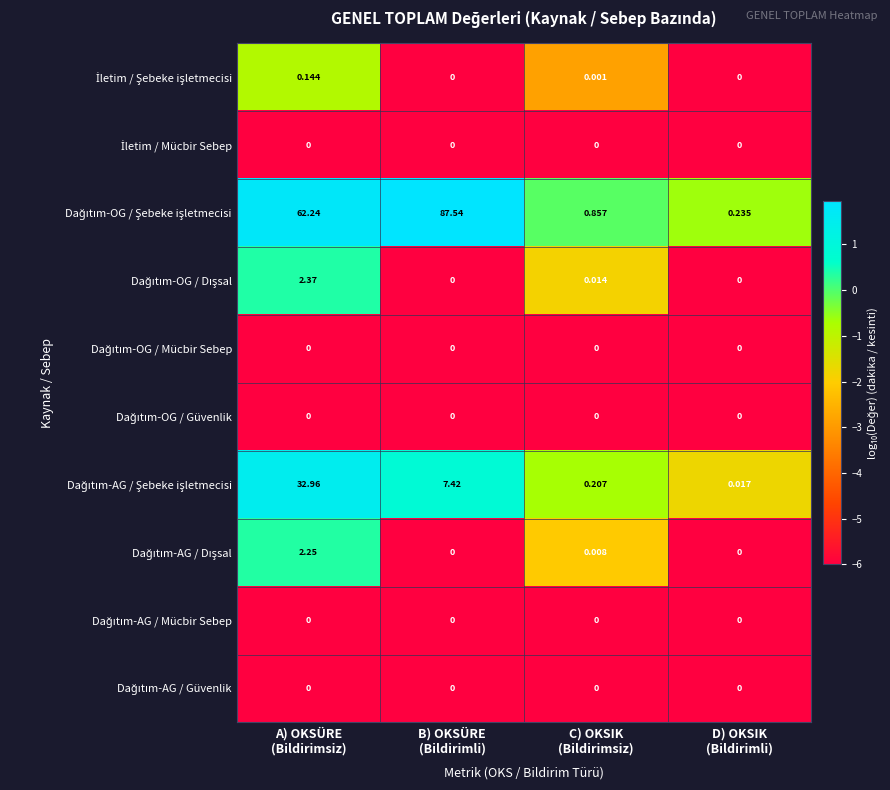

At which category does the chart reach its peak across all series?

B) OKSÜRE
(Bildirimli)